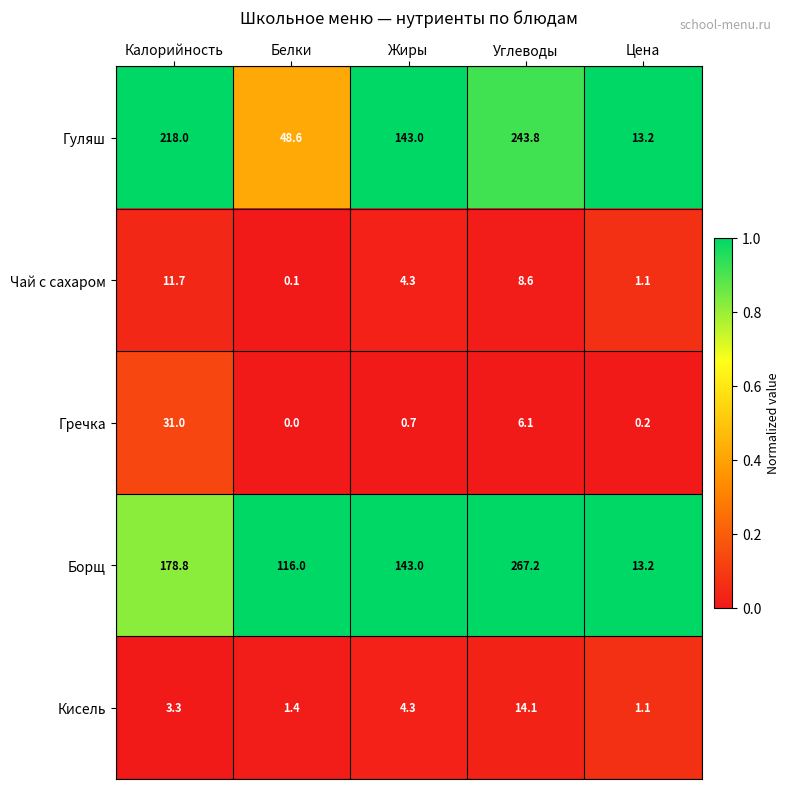

Reading left to right, list all the values displayed in this chart.

Гуляш: Калорийность=218.0	Белки=48.6	Жиры=143.0	Углеводы=243.8	Цена=13.2
Чай с сахаром: Калорийность=11.7	Белки=0.1	Жиры=4.3	Углеводы=8.6	Цена=1.1
Гречка: Калорийность=31.0	Белки=0.0	Жиры=0.7	Углеводы=6.1	Цена=0.2
Борщ: Калорийность=178.8	Белки=116.0	Жиры=143.0	Углеводы=267.2	Цена=13.2
Кисель: Калорийность=3.3	Белки=1.4	Жиры=4.3	Углеводы=14.1	Цена=1.1